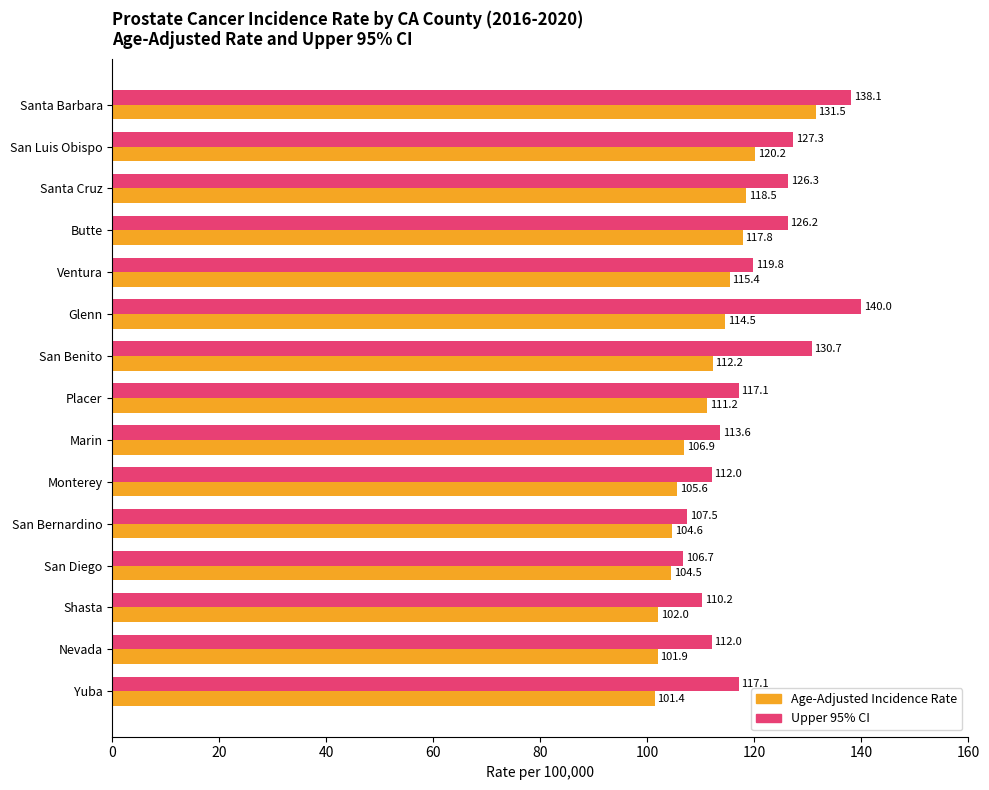

Which series changed the most between Santa Cruz and Nevada?

Age-Adjusted Incidence Rate